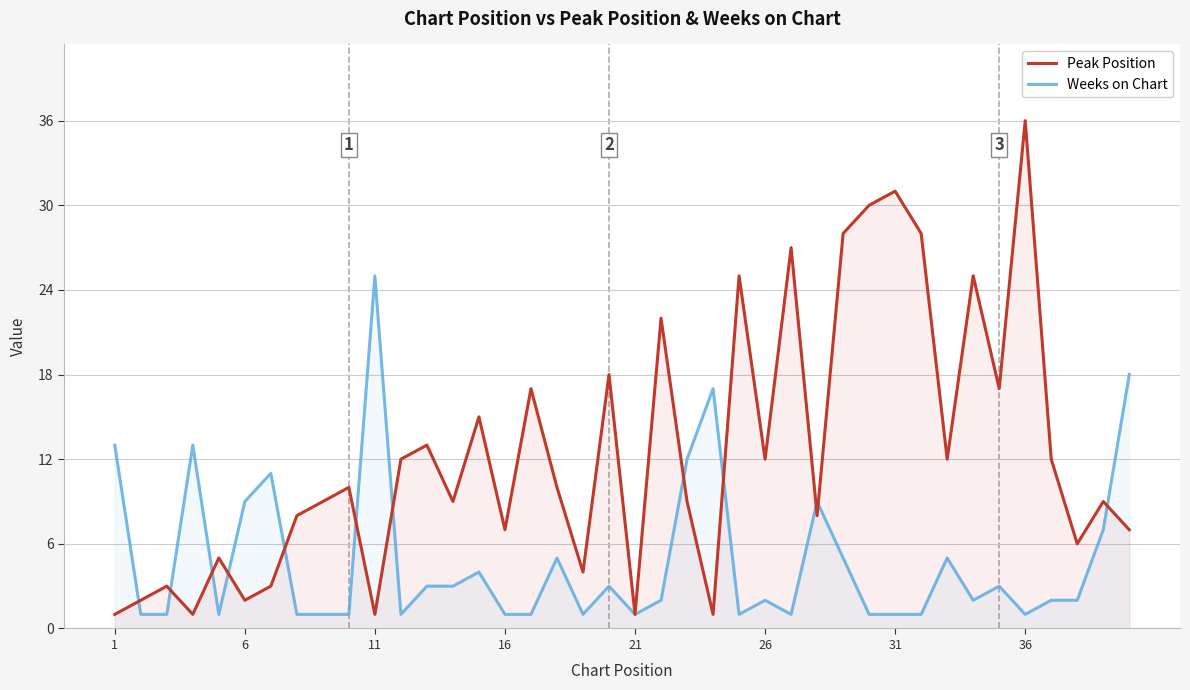

At which label is Weeks on Chart closest to 13?

1